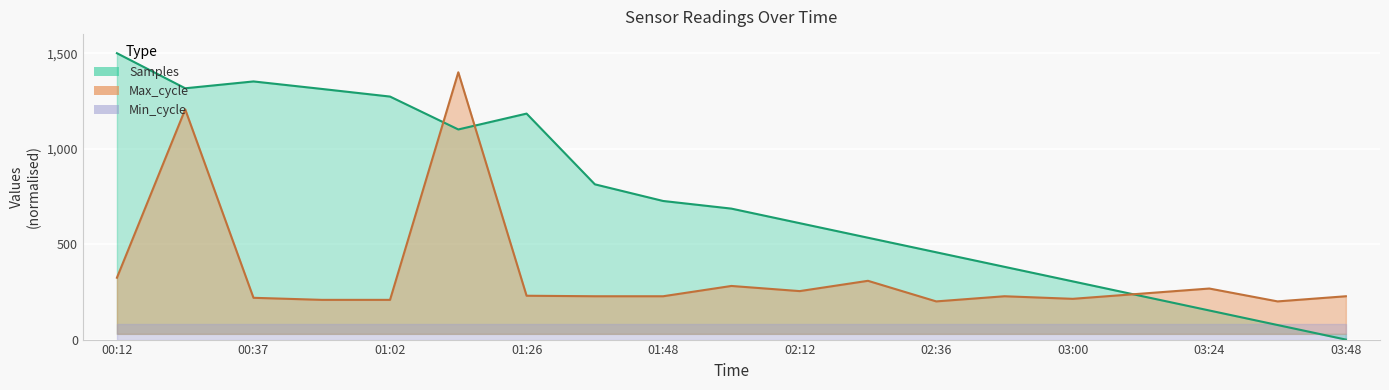

At which category is the sum across all series the highest?

00:25